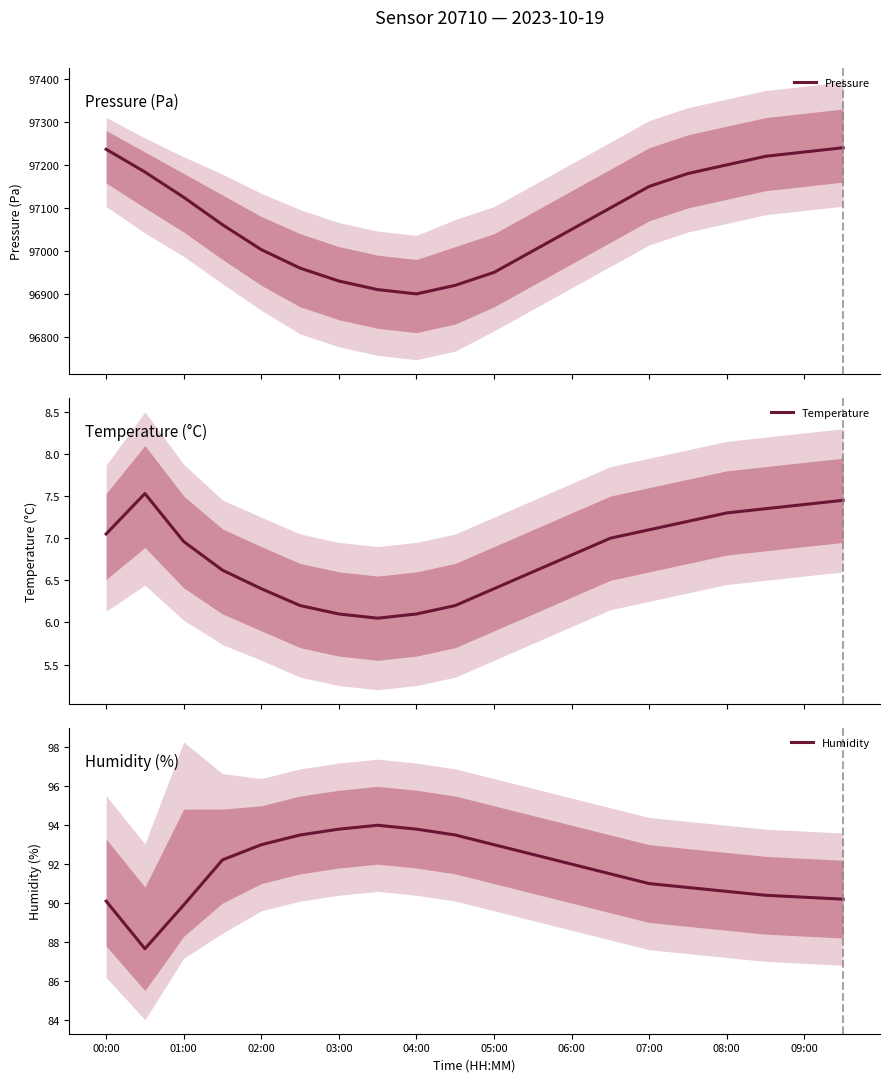

True or false: Pressure and Temperature cross at least once.

False